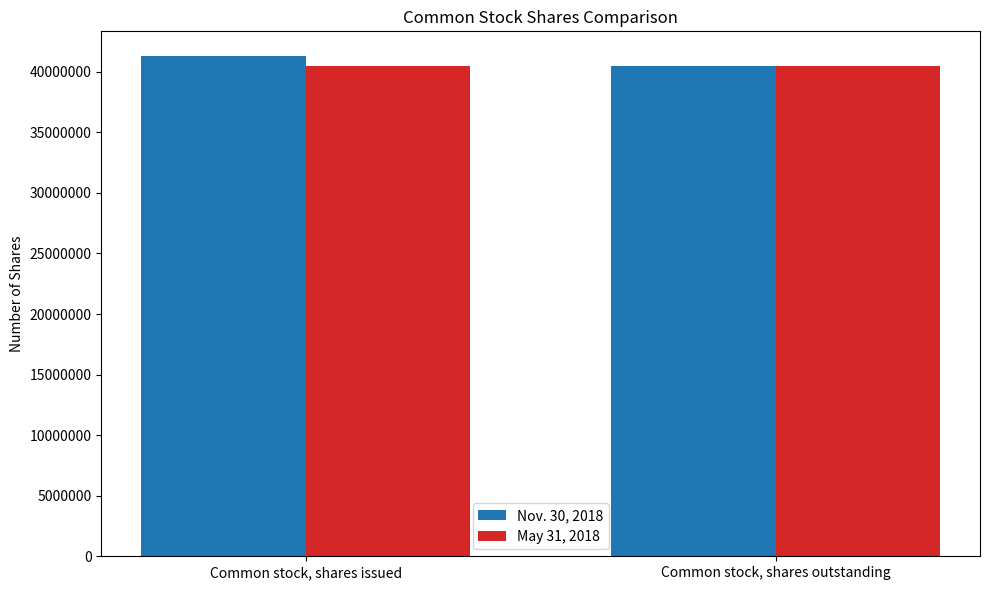

Reading right to left, list all the values displayed in this chart.

Nov. 30, 2018: 40505047	41277547
May 31, 2018: 40505047	40505047